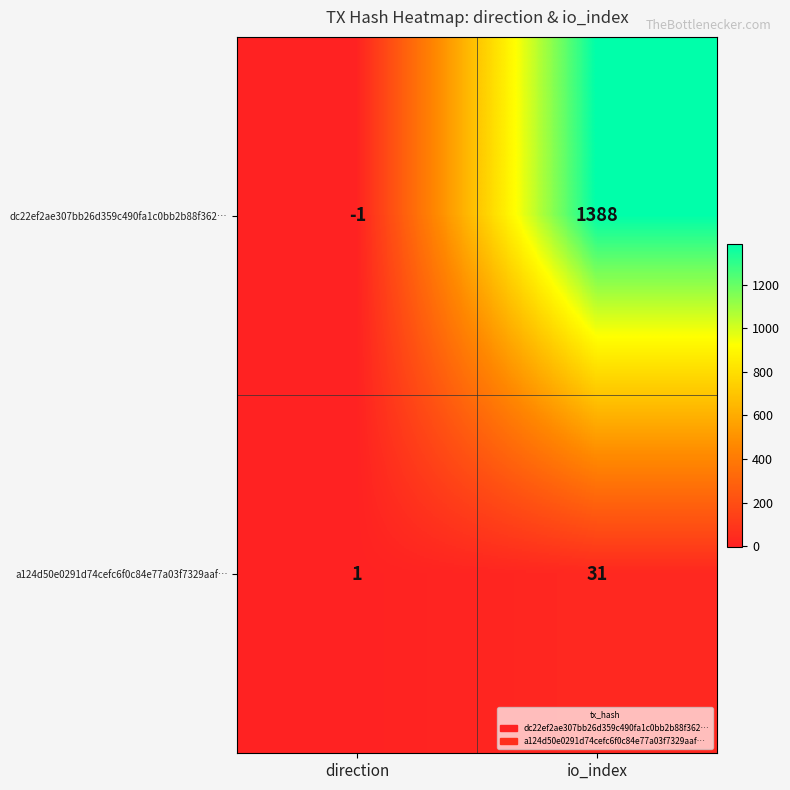

Rank the series by their average value, from highest to lowest.

dc22ef2ae307bb26d359c490fa1c0bb2b88f362…, a124d50e0291d74cefc6f0c84e77a03f7329aaf…